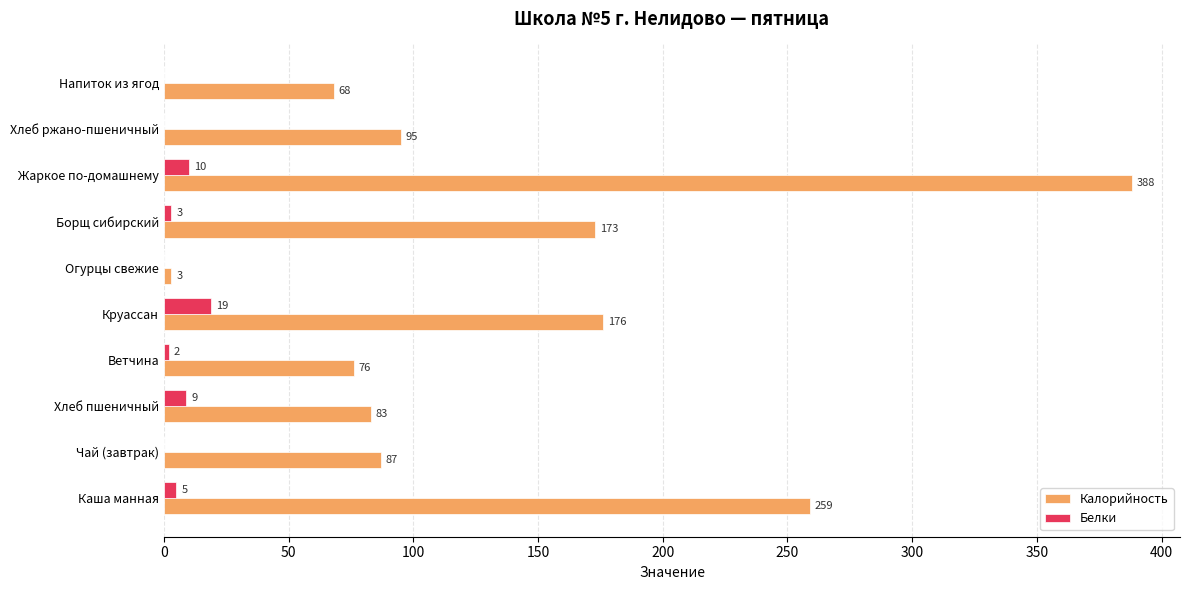

What are all the series names shown in the legend?

Калорийность, Белки